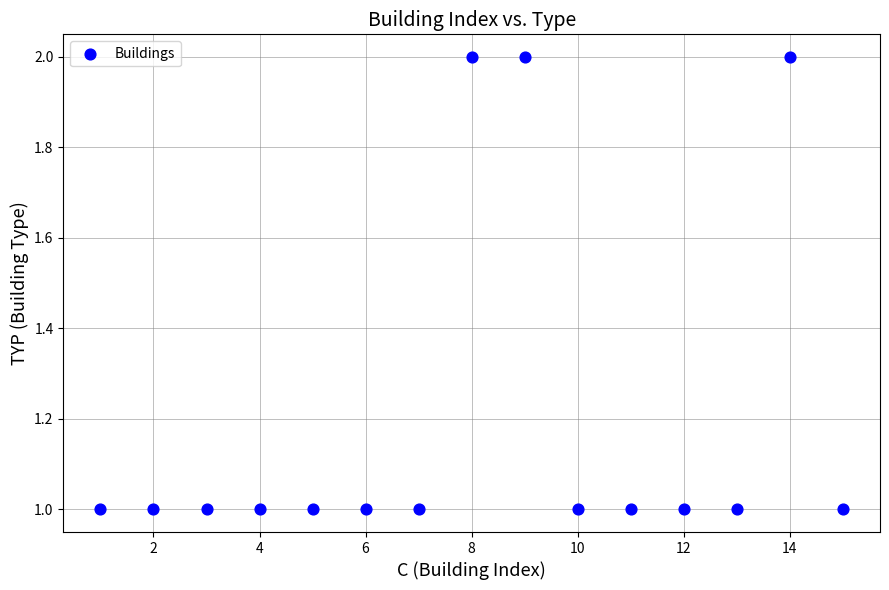

What is the range of X values (max minus min)?

14